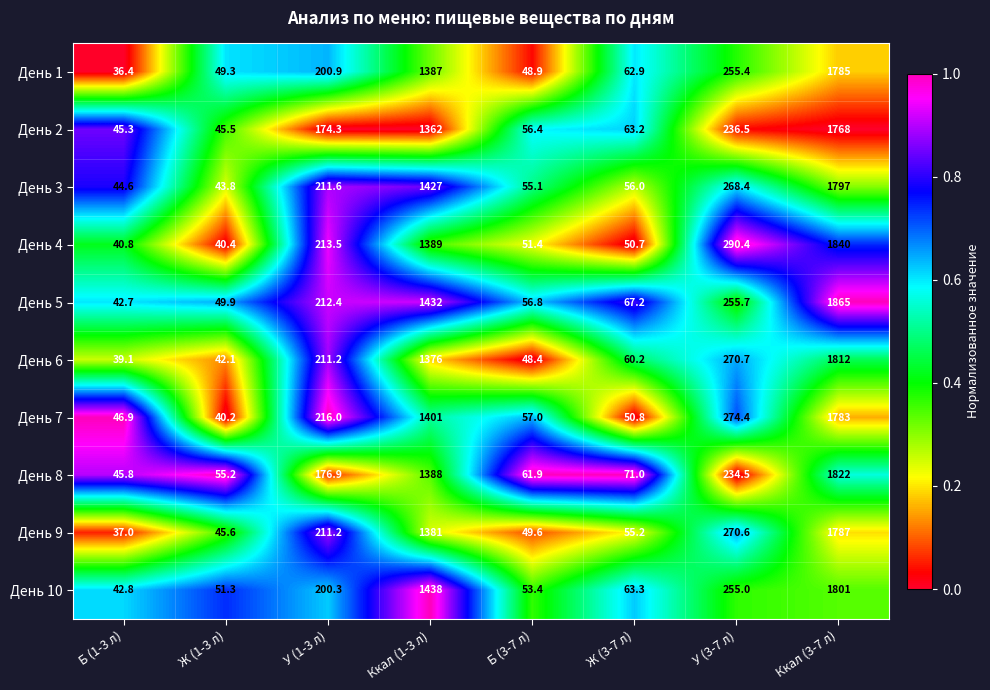

Which series has the largest total across all categories?

День 5